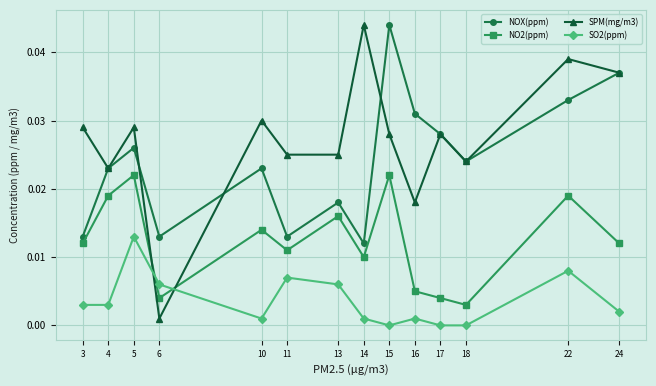

The SO2(ppm) series shows 0.0 at 3. True or false?

True